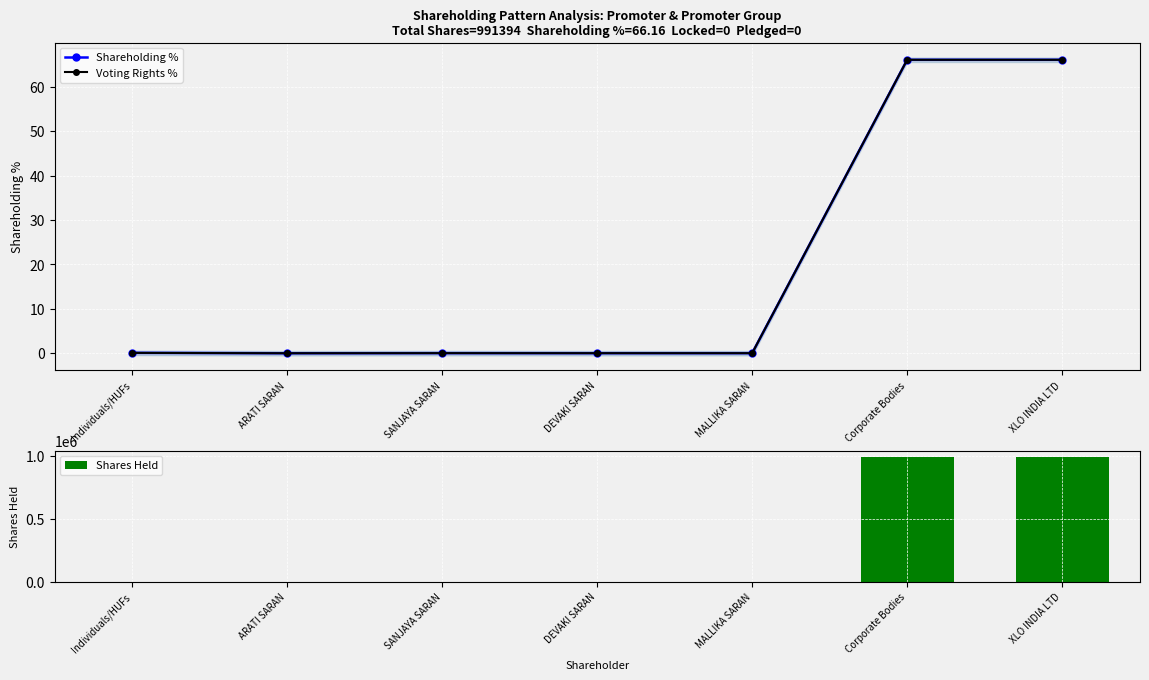

What are all the series names shown in the legend?

Shareholding %, Voting Rights %, Shares Held